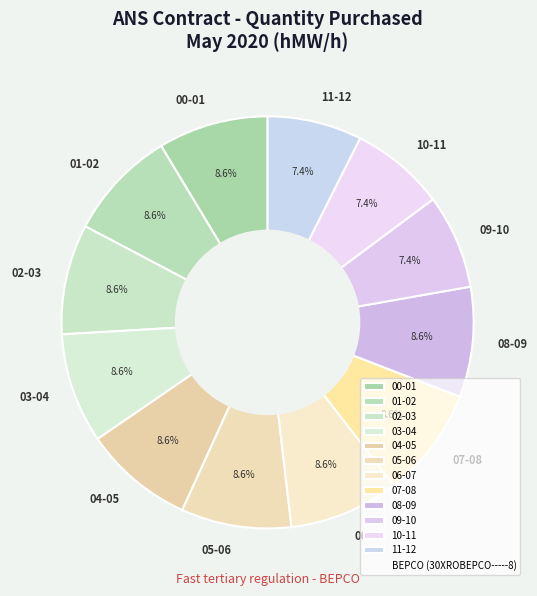

What percentage is NOT represented by 02-03?

91.4%